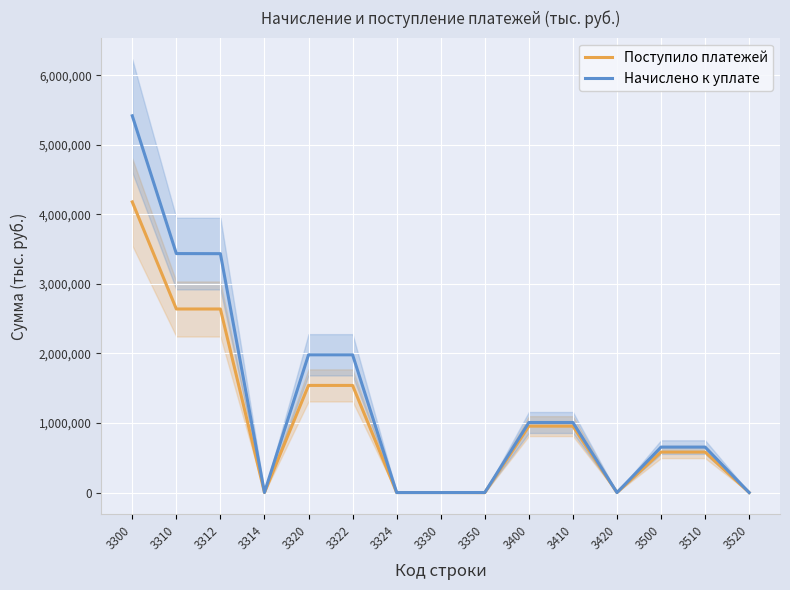

After their last crossing, which series has the higher values: Начислено к уплате or Поступило платежей?

Поступило платежей